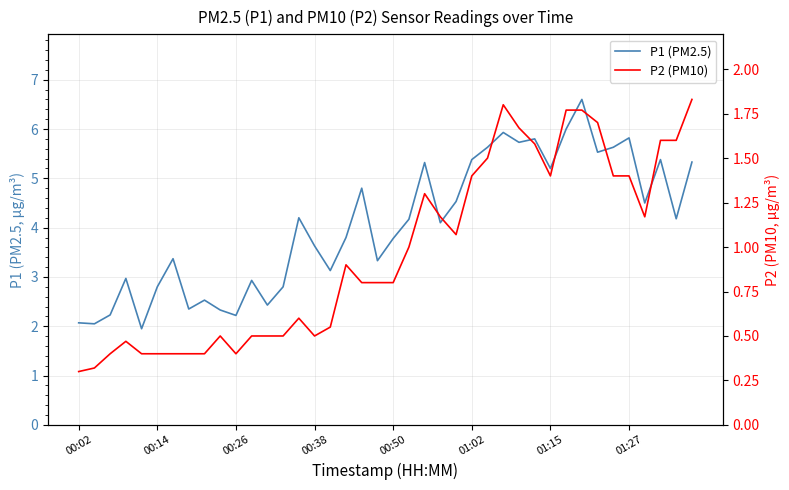

True or false: P1 (PM2.5) and P2 (PM10) intersect in this chart.

False